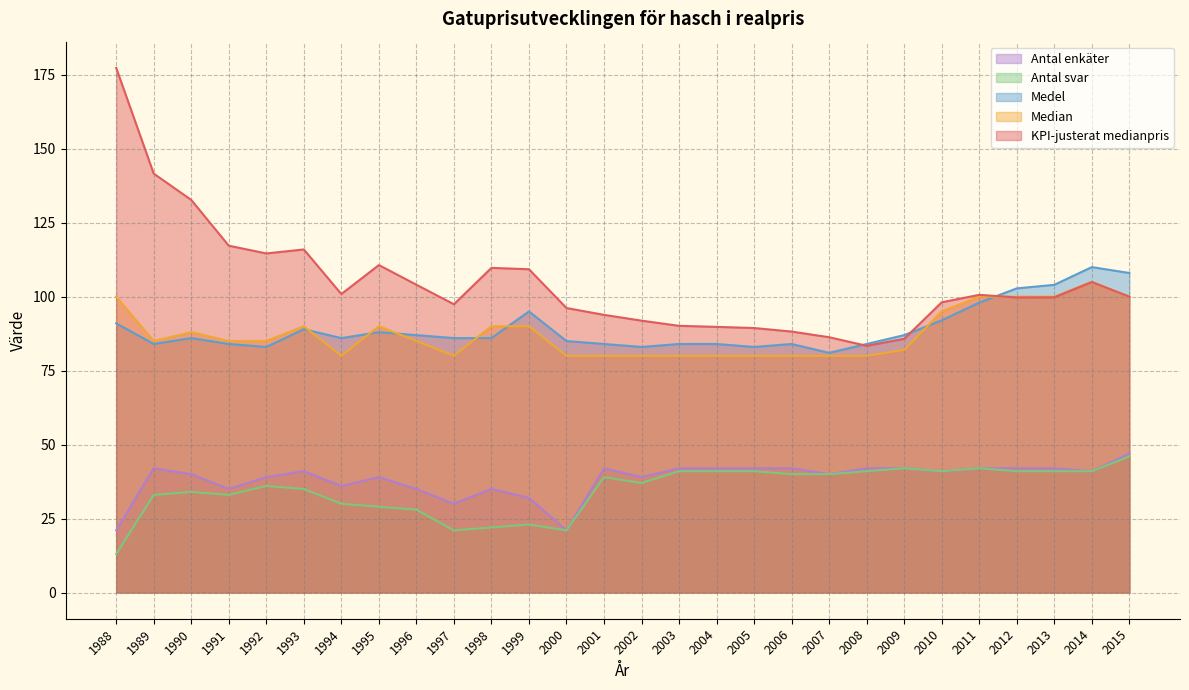

How many lines are shown in the chart?

5